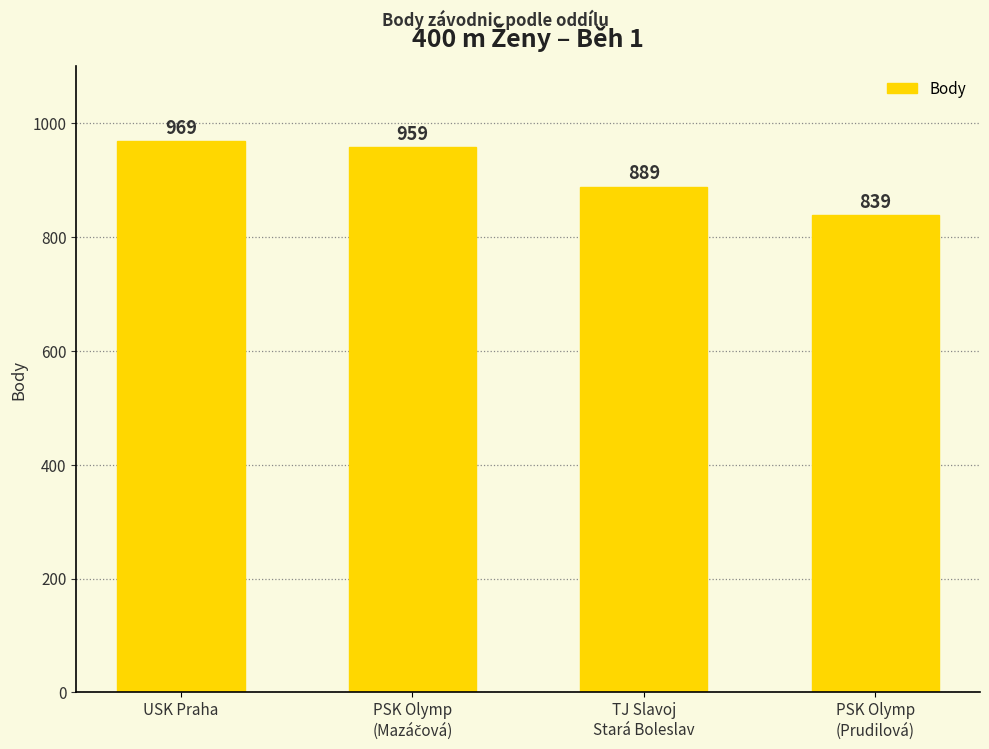

Is it true that the value at USK Praha is 1452?

False